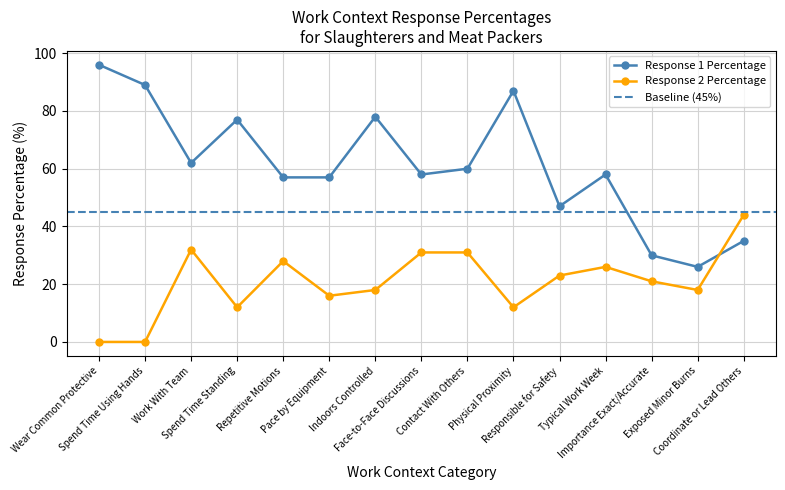

At how many categories does at least one series exceed 72?

5